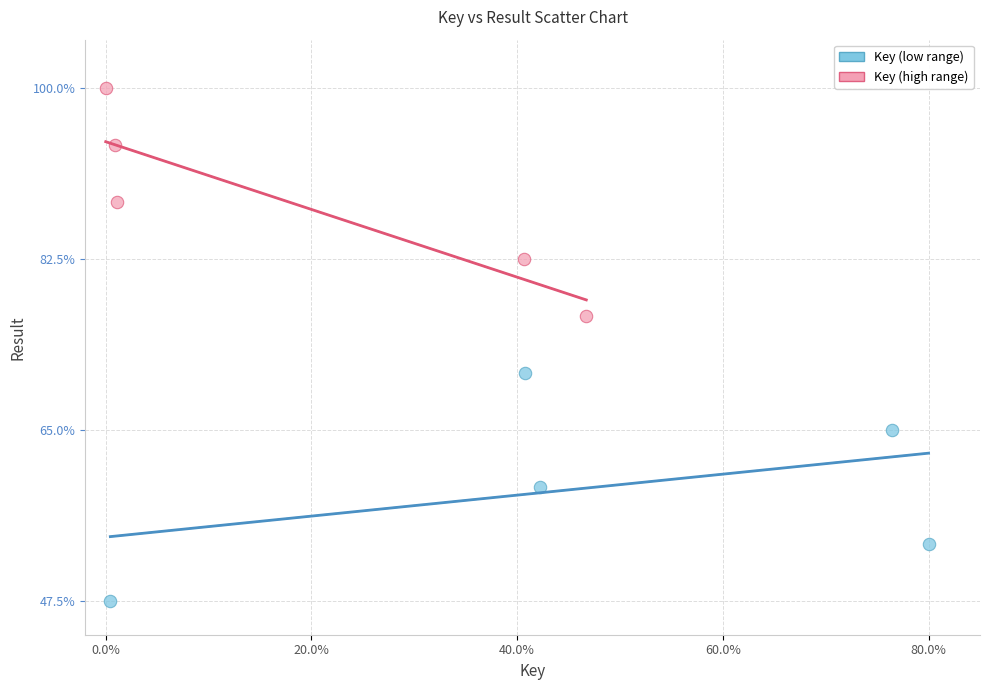

Which series reaches the minimum Y coordinate?

Key (low range)